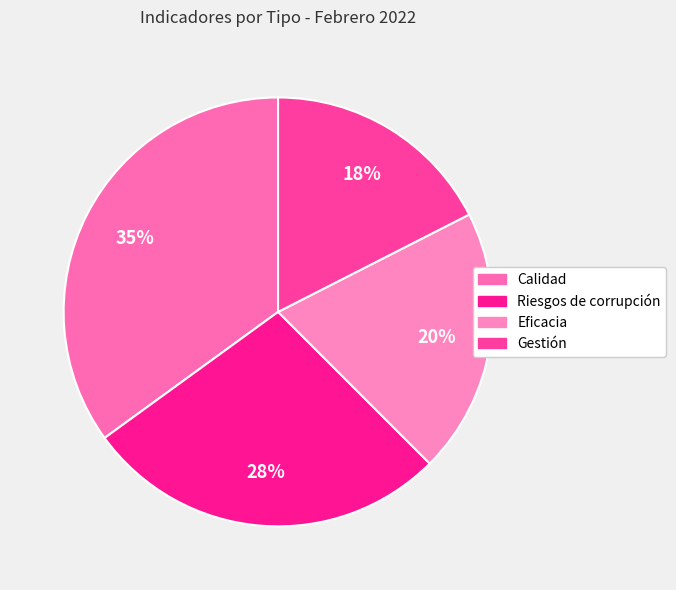

The Eficacia slice represents 9% of the pie. True or false?

False